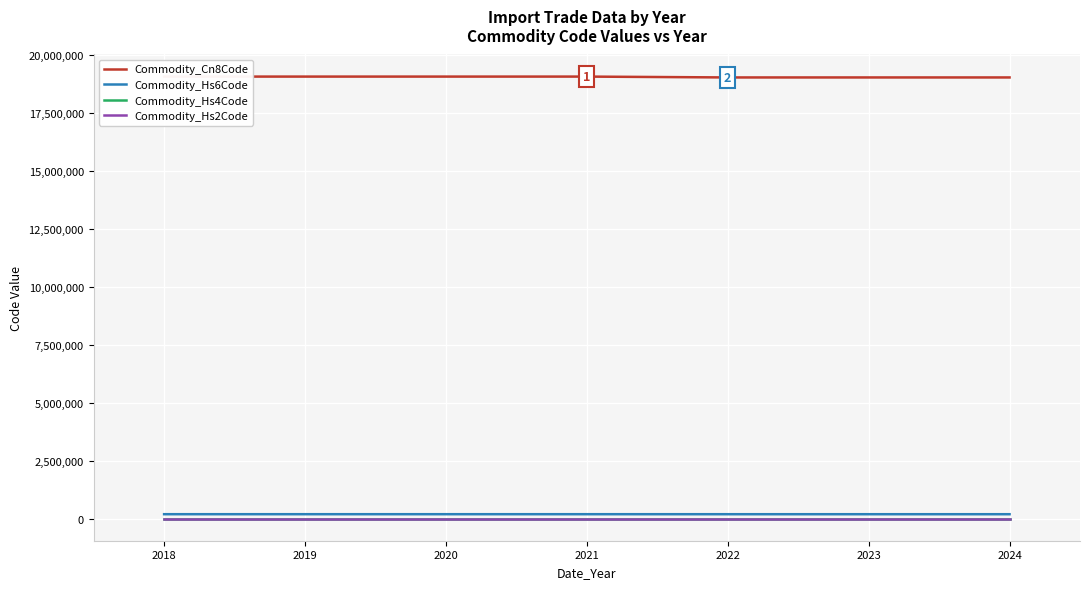

What is the highest value of the Commodity_Hs2Code series?

19